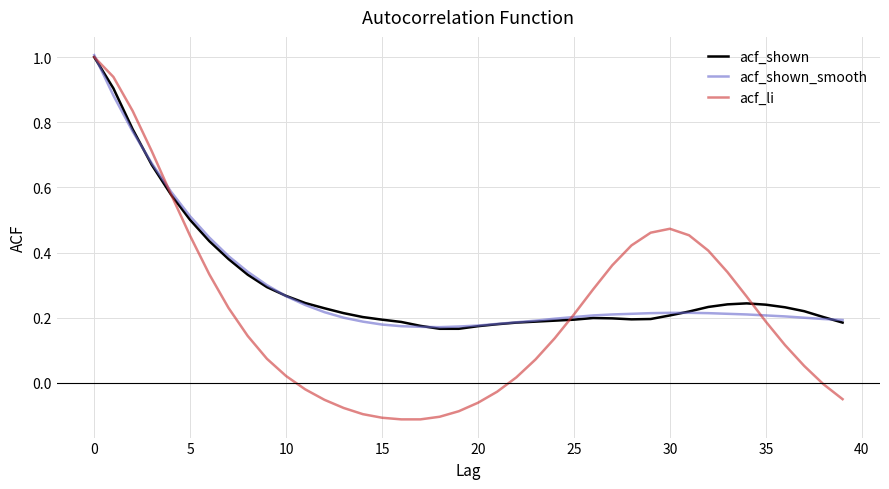

What is the greatest value displayed?

1.0